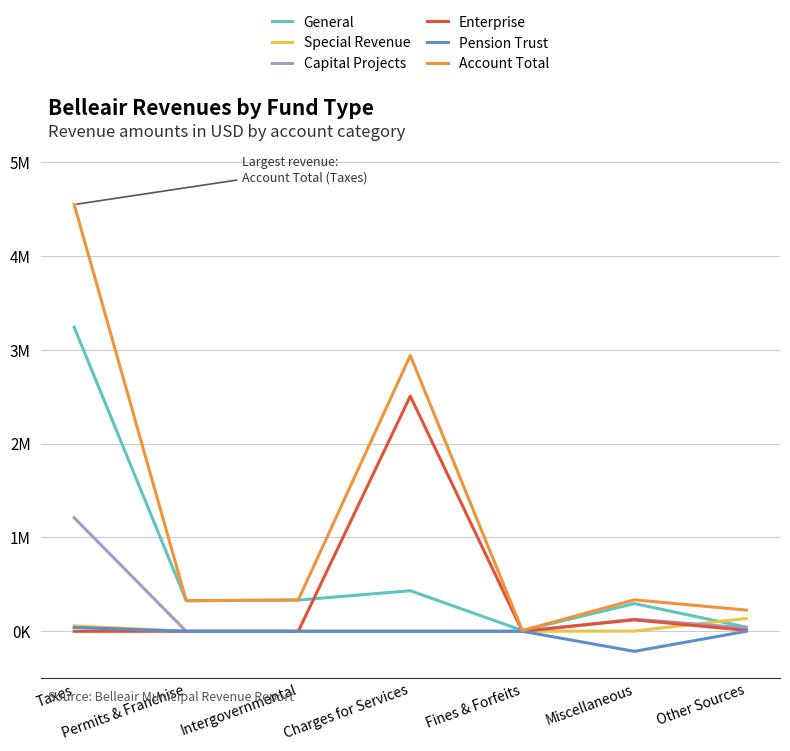

True or false: Special Revenue and Capital Projects cross at least once.

True